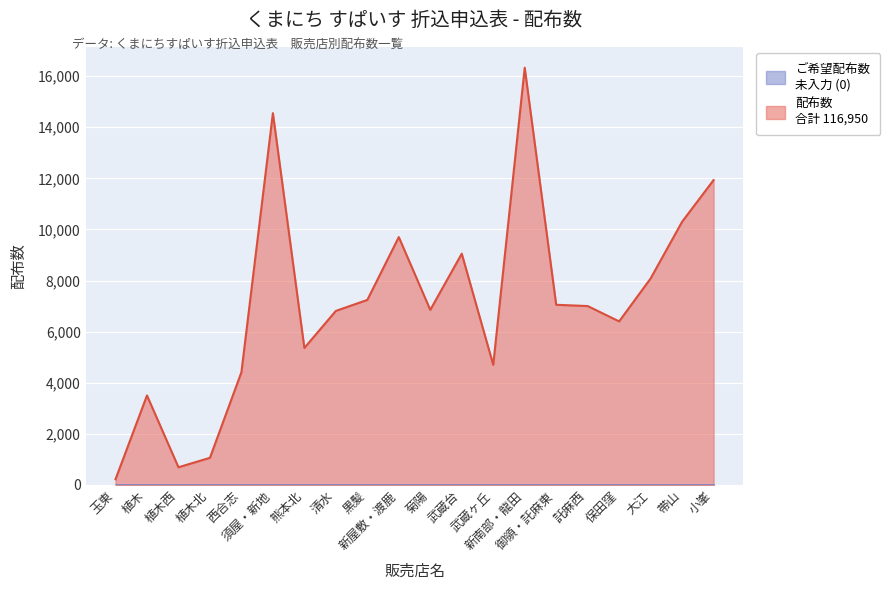

Approximately how many times larger is the value at 植木西 compared to 小峯?

0.1